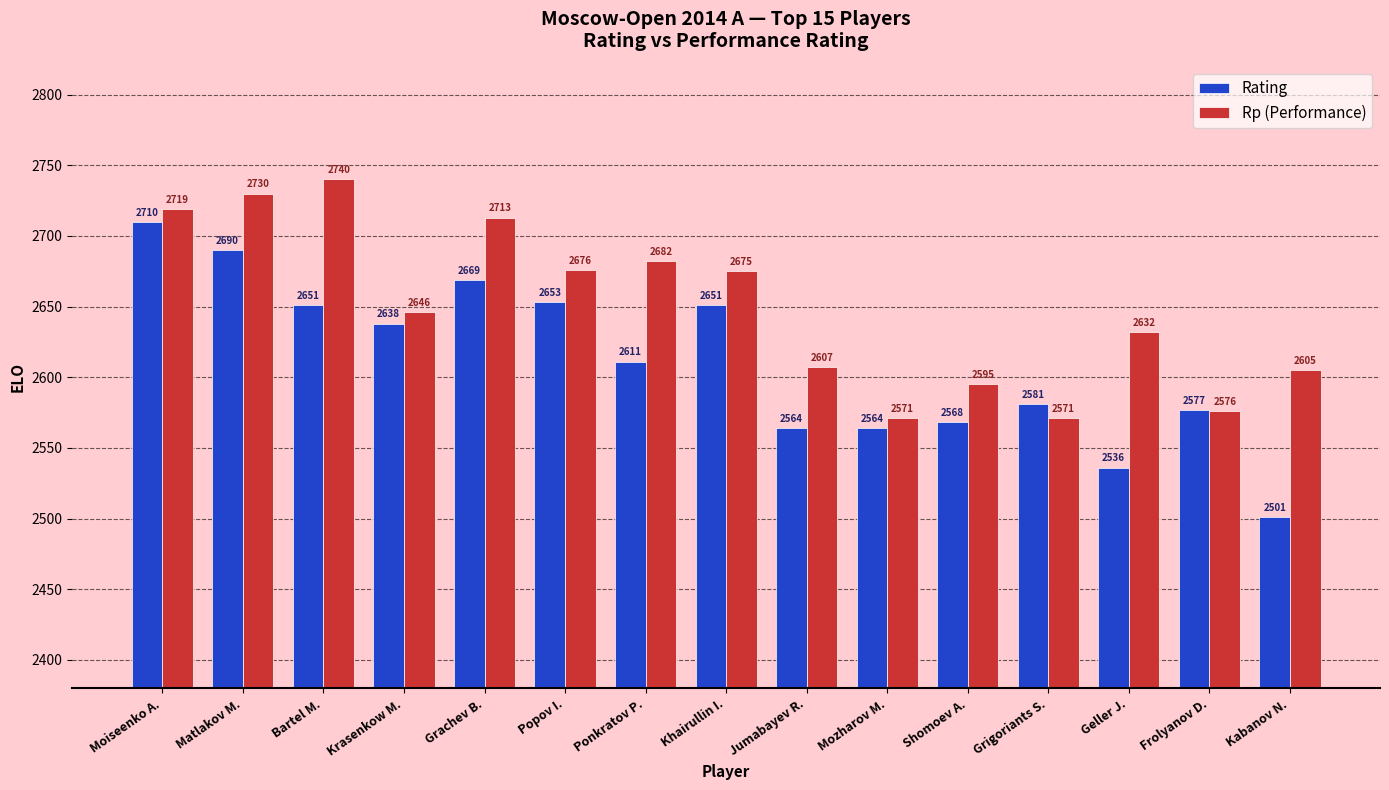

Is the value of Rating at Bartel M. greater than the value of Rp (Performance) at Geller J.?

Yes